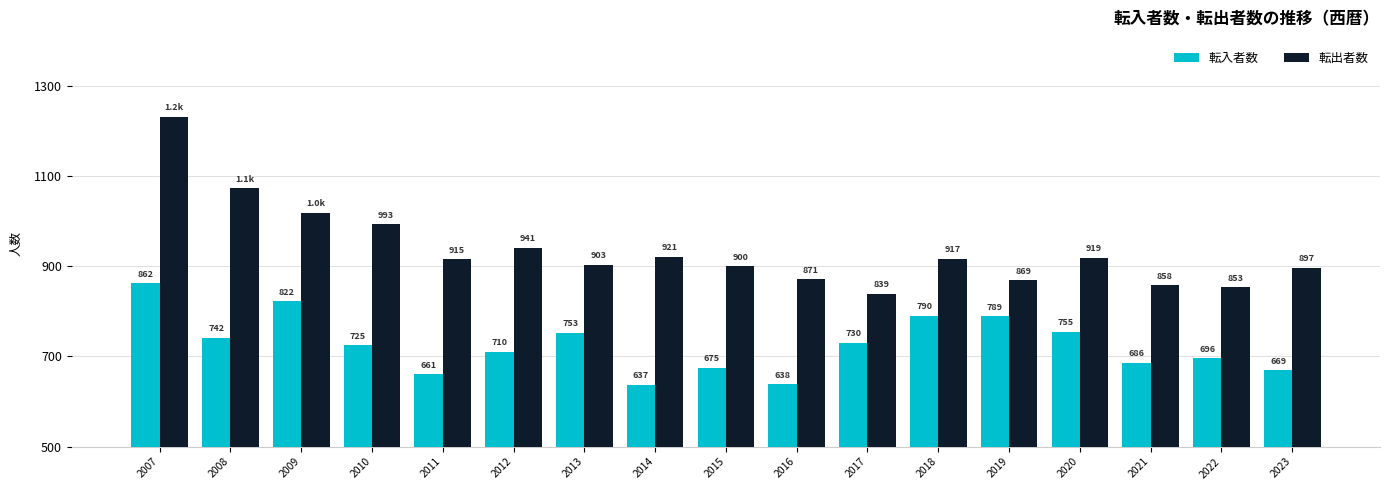

Which series has the largest total across all categories?

転出者数